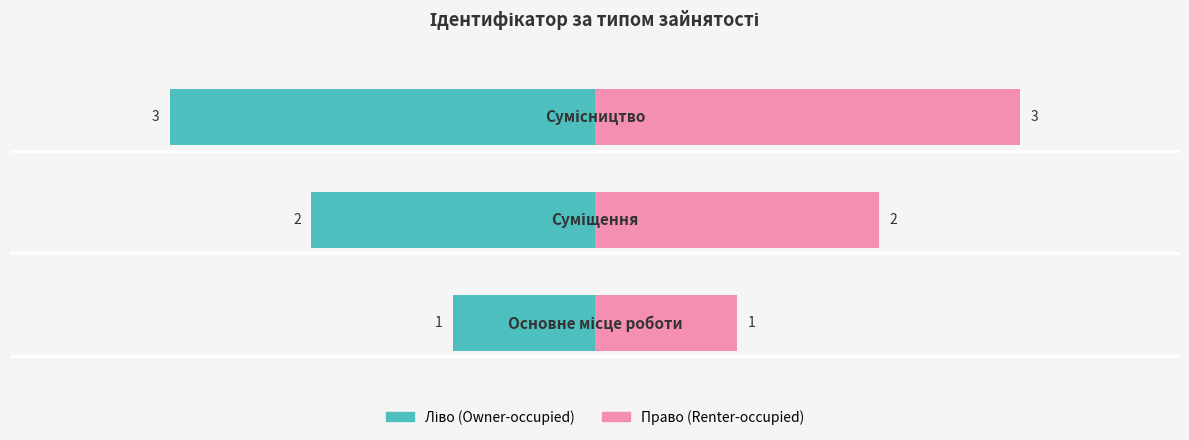

Is it true that Ідентифікатор (ліво) equals -40.5 at −40?

False